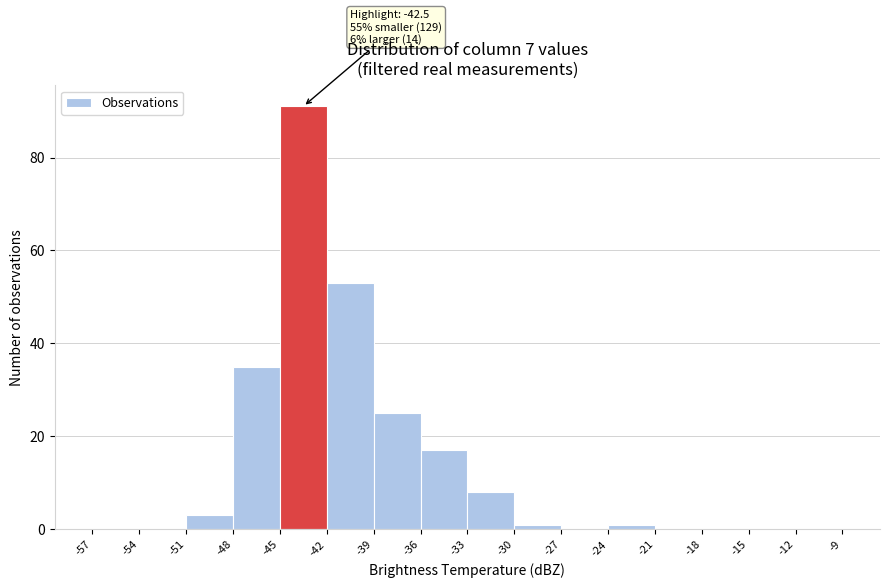

Over which range of the x-axis is the bar tallest?

-45 to -42